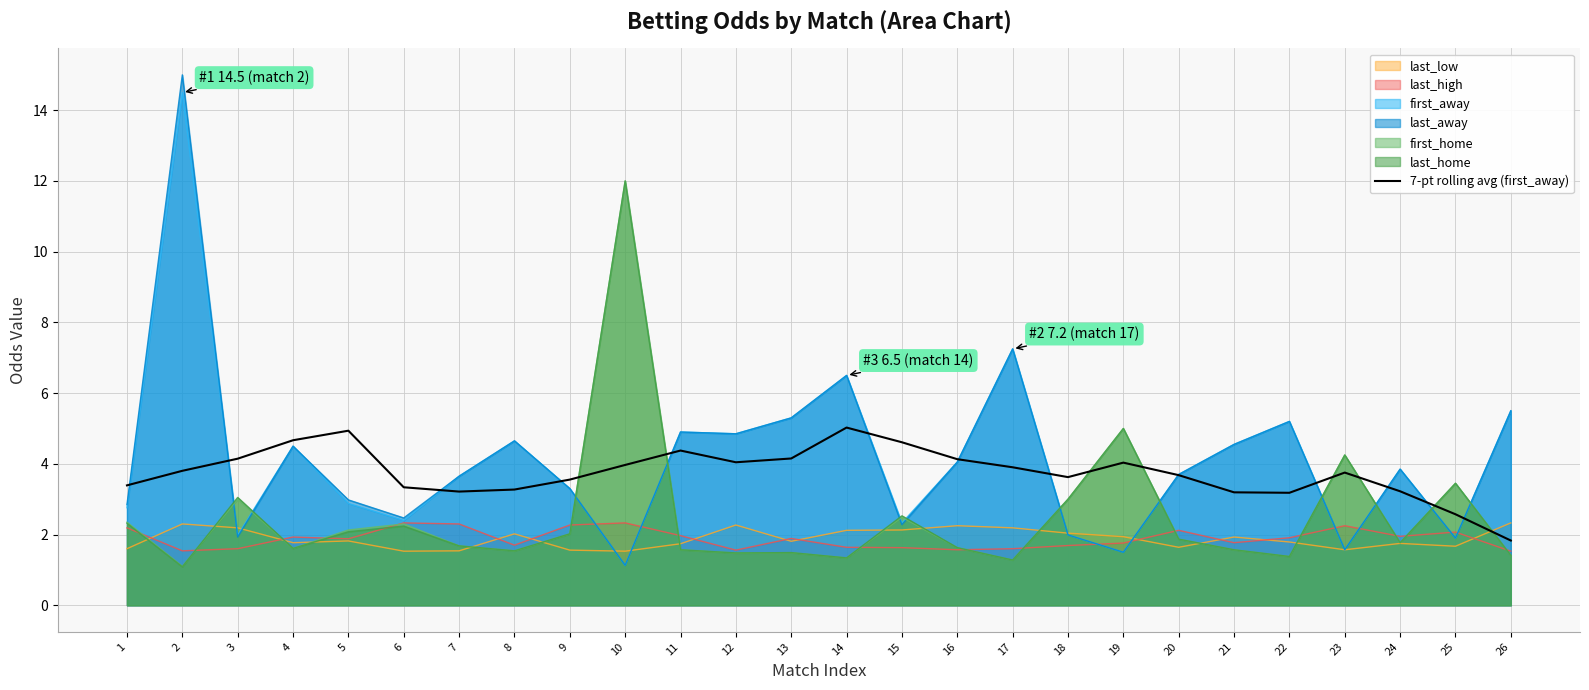

What is the approximate value at 22?

3.2